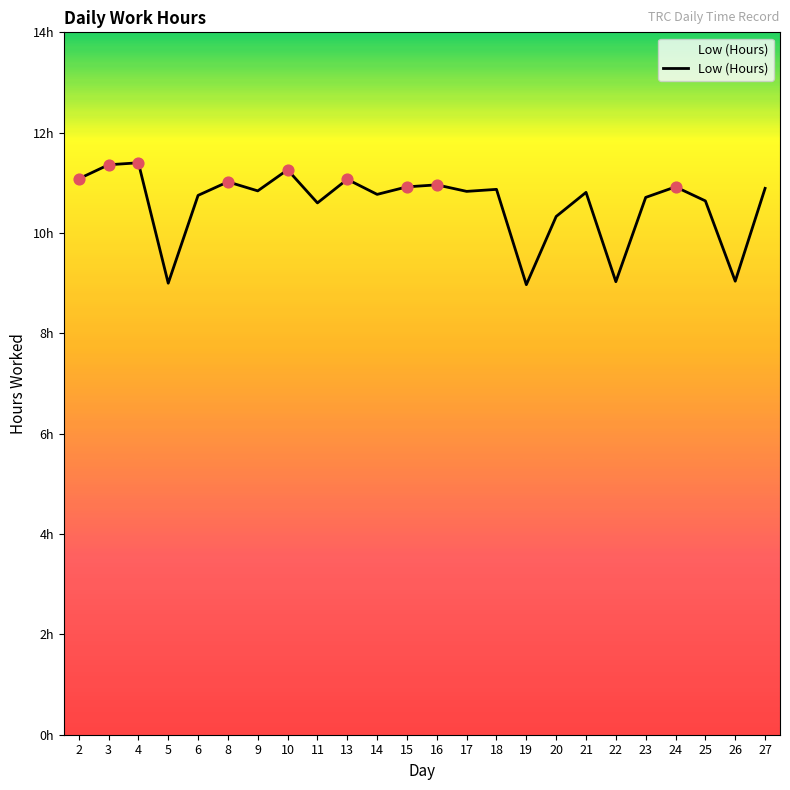

Is this an area chart (filled region under the line)?

Yes